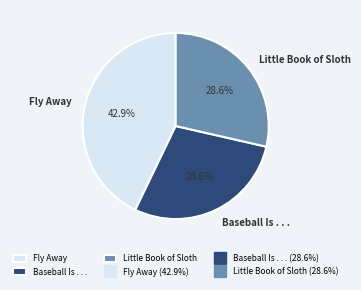

Which category has the biggest portion of the pie?

Fly Away